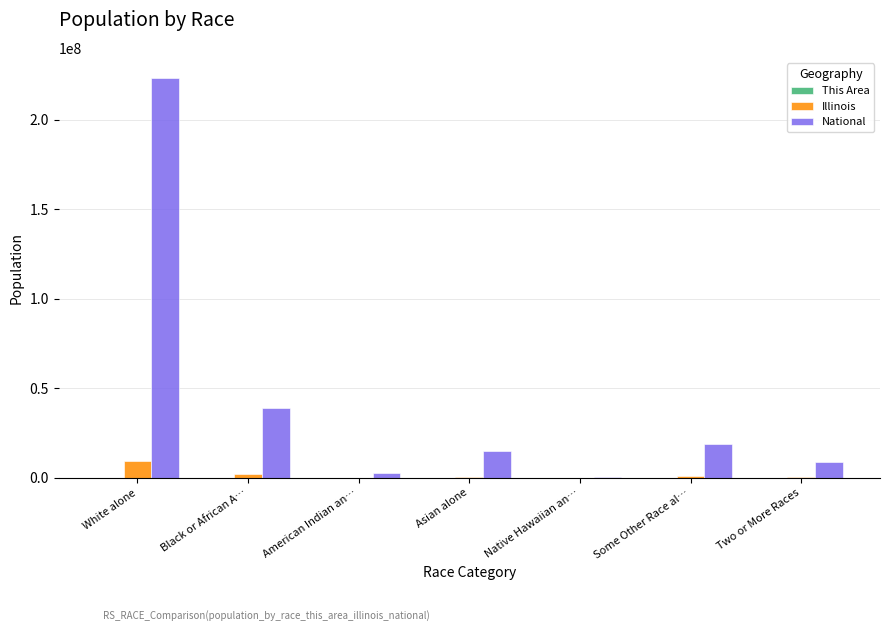

At which label is National closest to 112046639?

Black or African A…